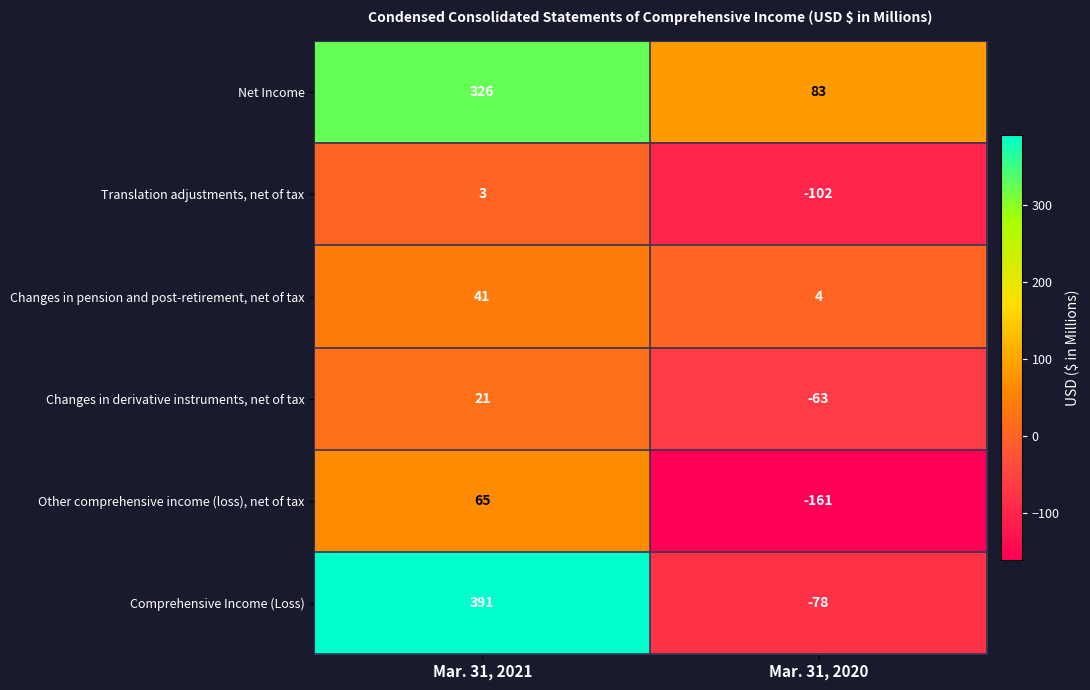

Where is Changes in pension and post-retirement, net of tax nearest to the value 22?

Mar. 31, 2020